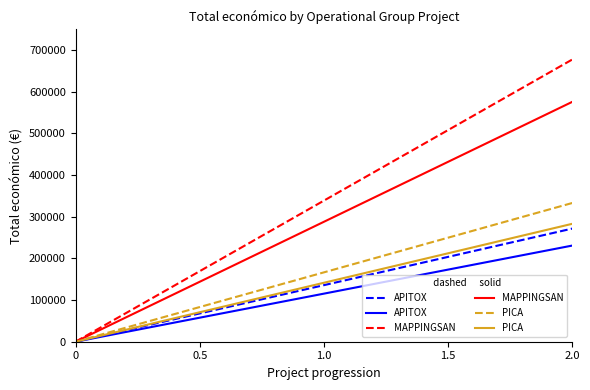

Does the chart display data point markers on the line(s)?

No